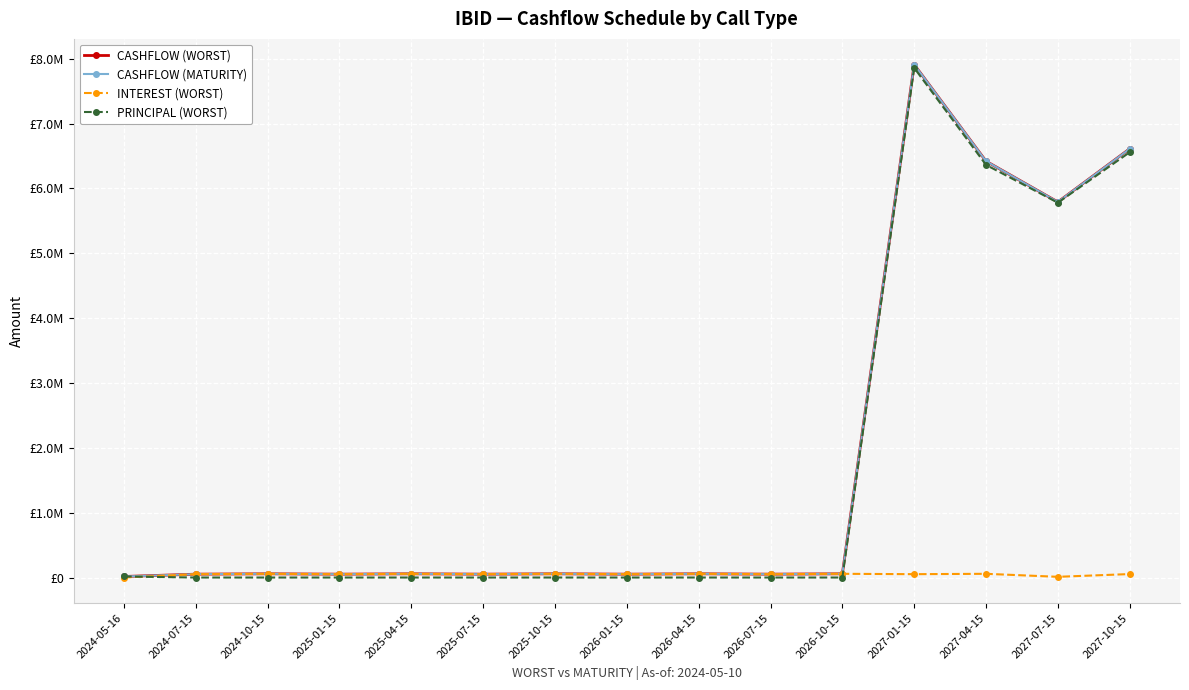

What is the sum of the CASHFLOW (WORST) values at 2027-07-15 and 2024-07-15?

5841721.4